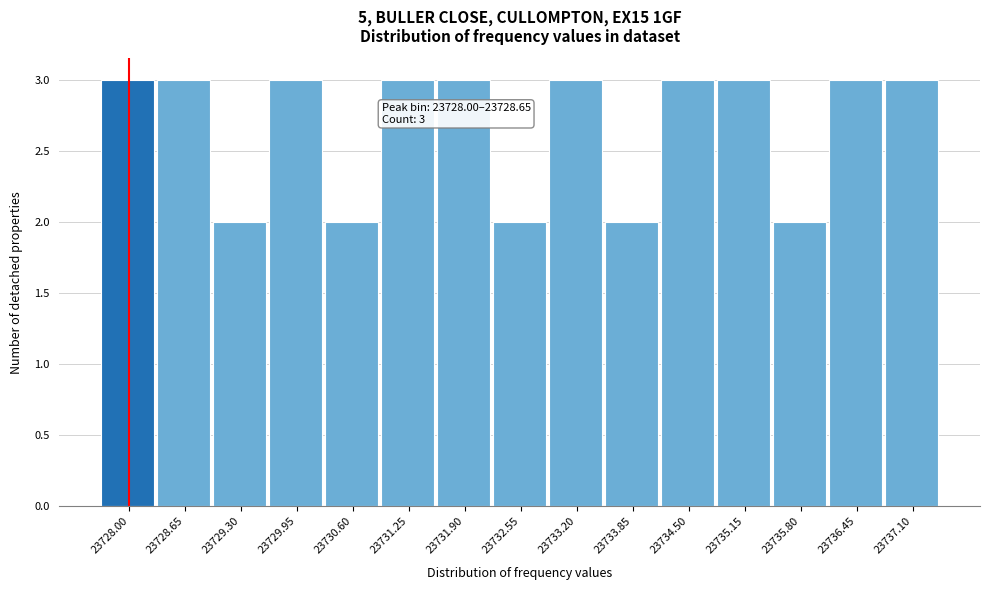

Reading left to right, transcribe all the data shown in this chart.

23728.00=3	23728.65=3	23729.30=2	23729.95=3	23730.60=2	23731.25=3	23731.90=3	23732.55=2	23733.20=3	23733.85=2	23734.50=3	23735.15=3	23735.80=2	23736.45=3	23737.10=3